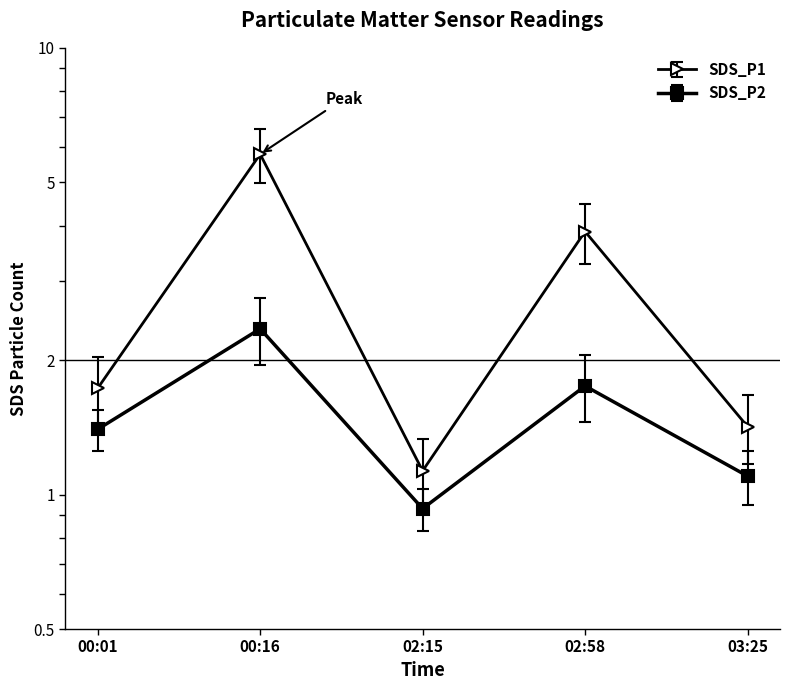

Which series changed the most between 00:01 and 02:15?

SDS_P1